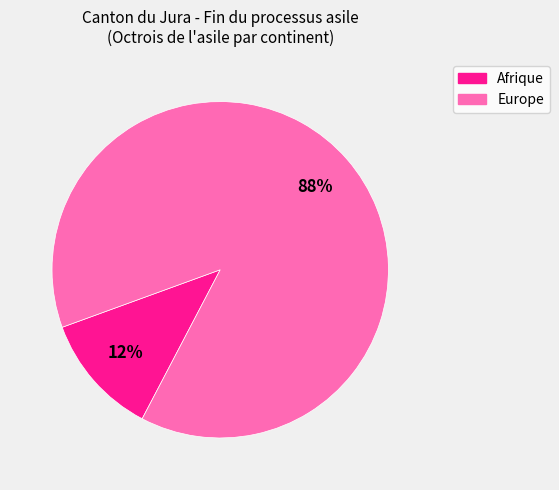

To the nearest percent, what is the average slice percentage?

50%